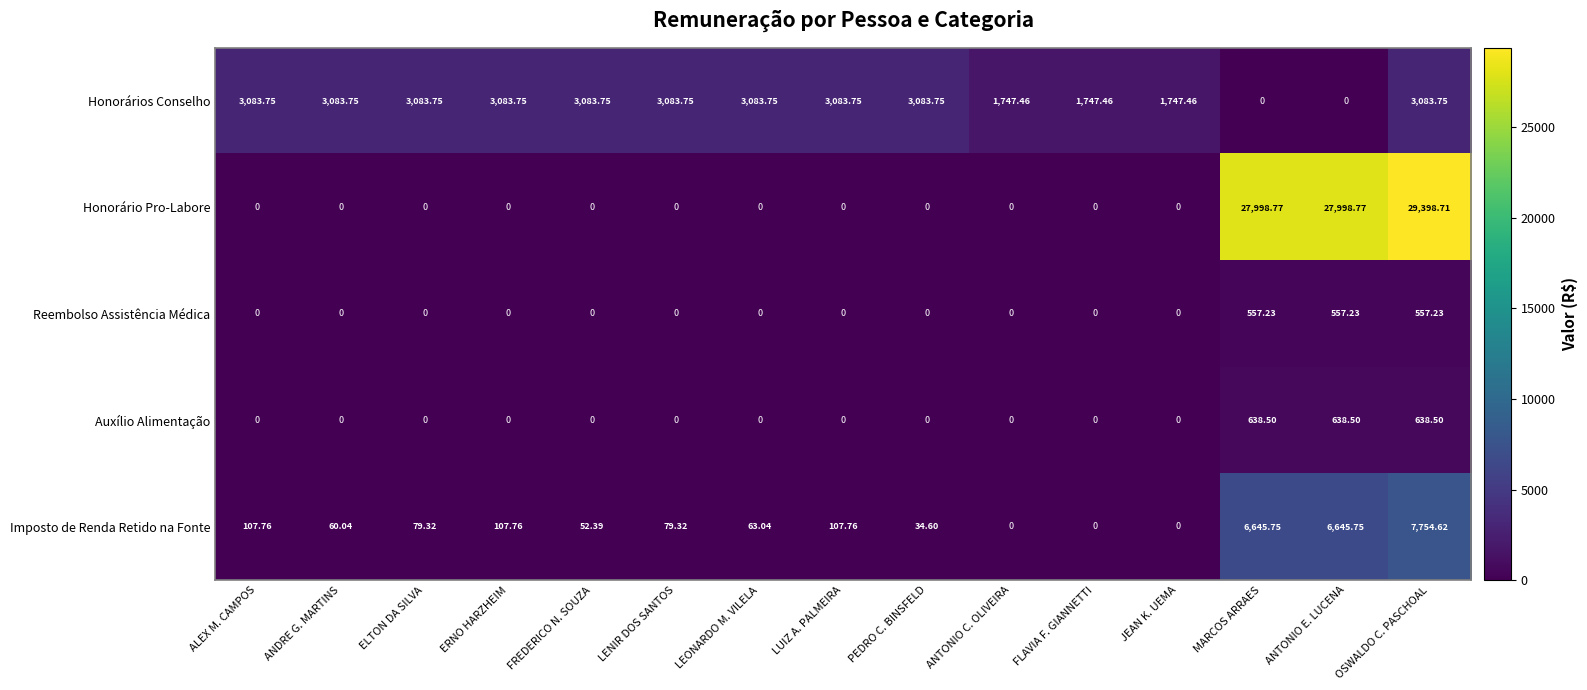

Which series has the largest total across all categories?

Honorário Pro-Labore